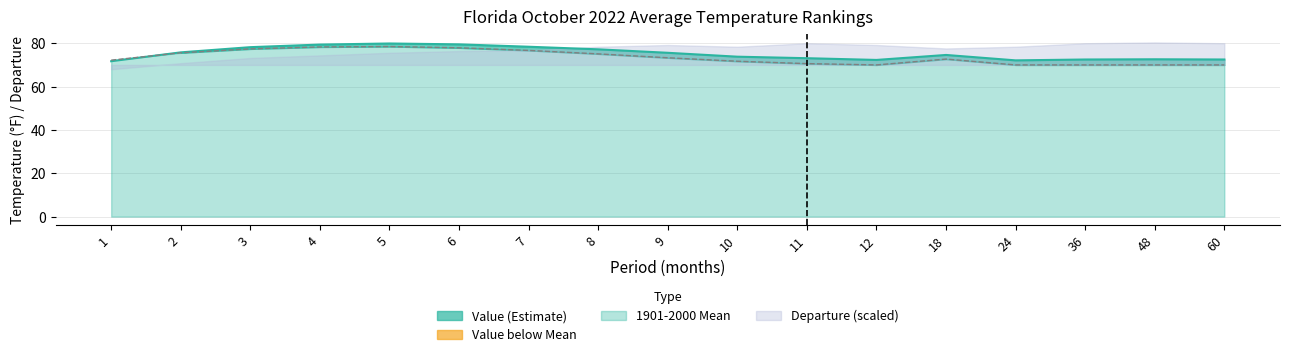

True or false: 1901-2000 Mean and Value cross at least once.

True